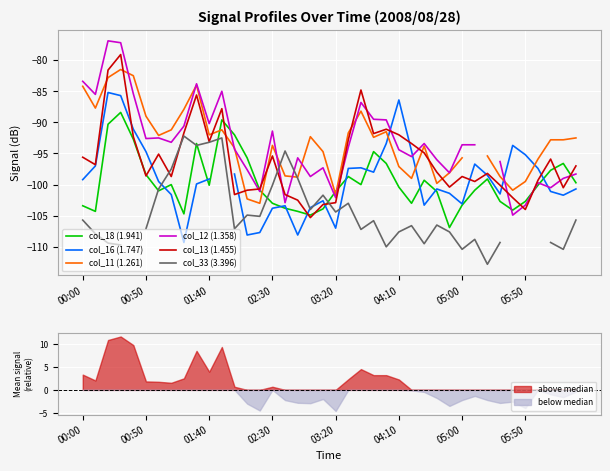

The col_13 (1.455) series shows -93.1 at 01:40. True or false?

True